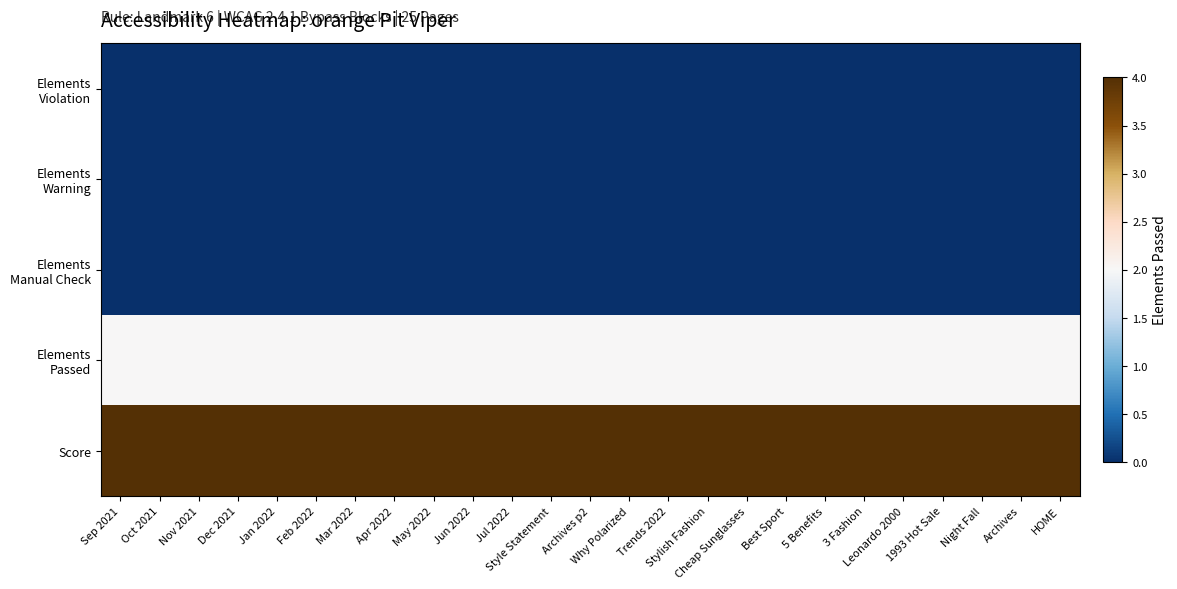

At how many categories does at least one series exceed 98?

25